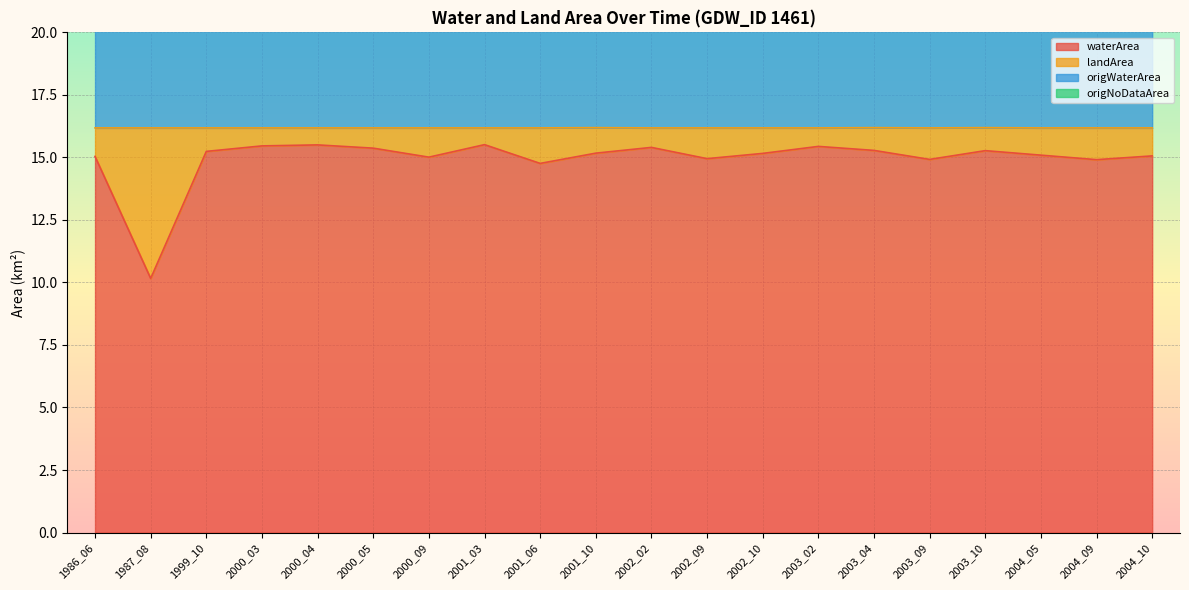

What is the difference between the second highest and second lowest values in the waterArea series?

0.7